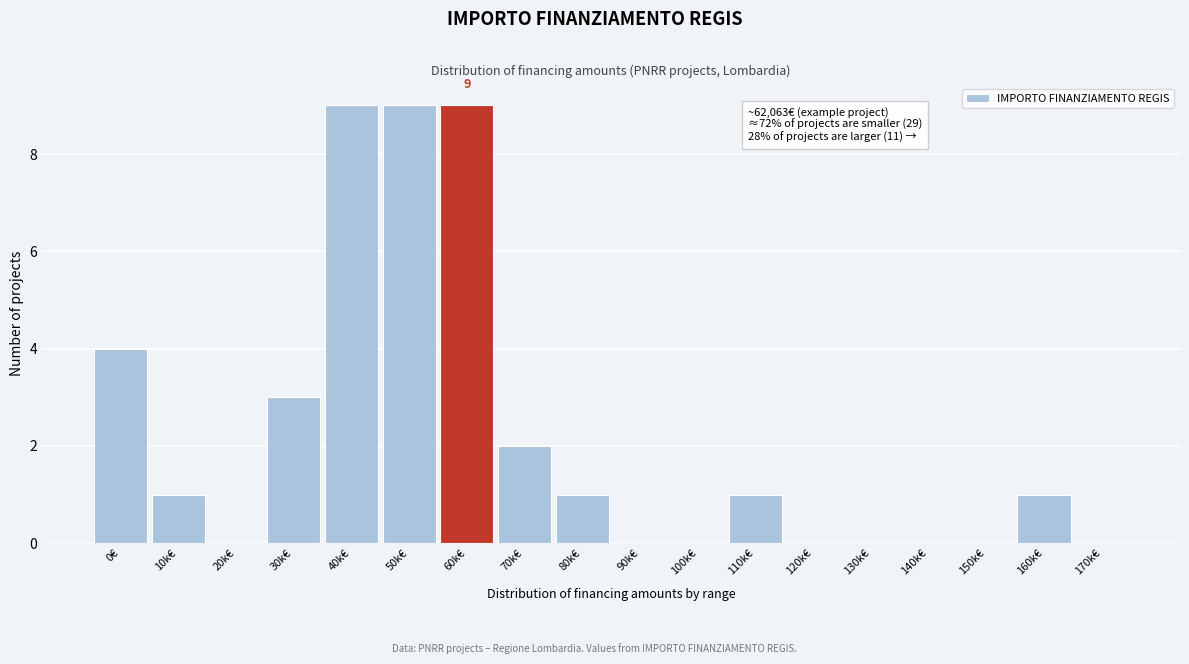

Reading left to right, transcribe all the data shown in this chart.

0€=4	10k€=1	20k€=0	30k€=3	40k€=9	50k€=9	60k€=9	70k€=2	80k€=1	90k€=0	100k€=0	110k€=1	120k€=0	130k€=0	140k€=0	150k€=0	160k€=1	170k€=0